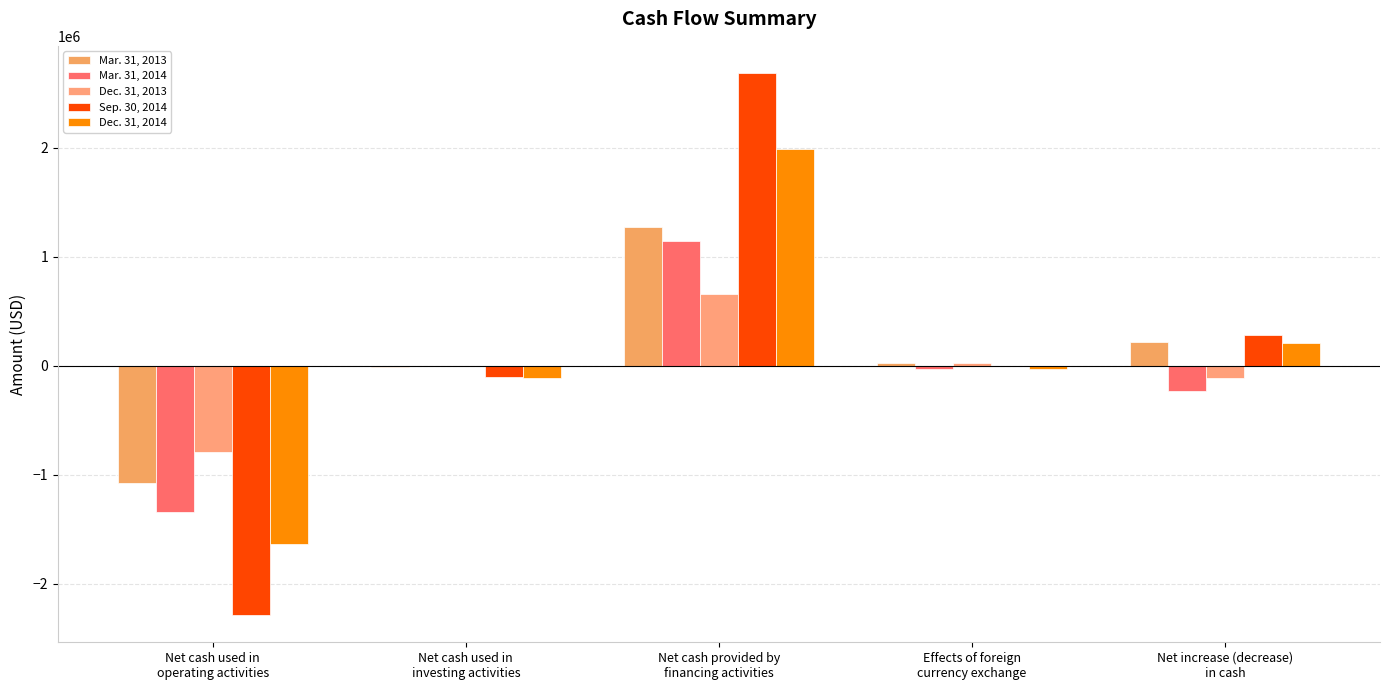

What is the total value across all series at Net cash provided by
financing activities?

7747124